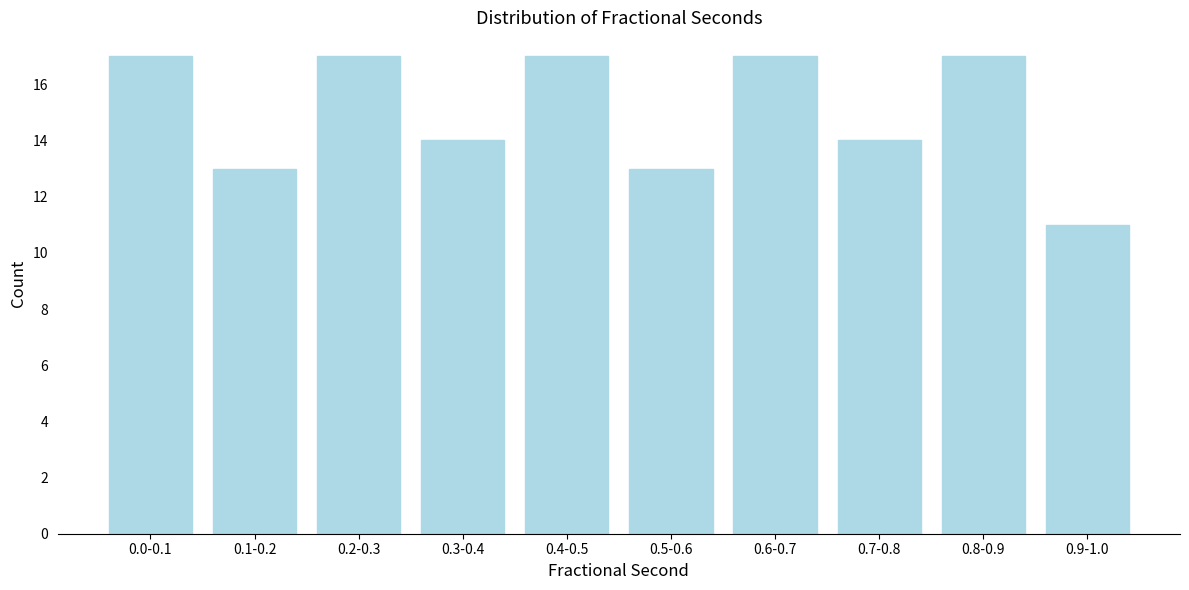

Reading left to right, what are all the values shown in this chart?

0.0-0.1=17	0.1-0.2=13	0.2-0.3=17	0.3-0.4=14	0.4-0.5=17	0.5-0.6=13	0.6-0.7=17	0.7-0.8=14	0.8-0.9=17	0.9-1.0=11